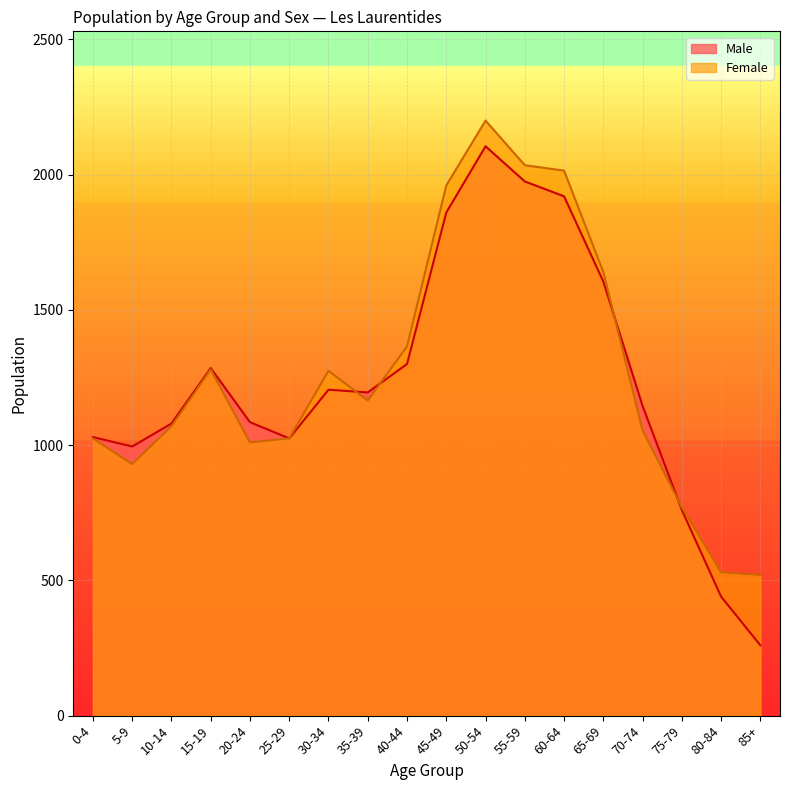

How many data points in Male are less than 1195?

9